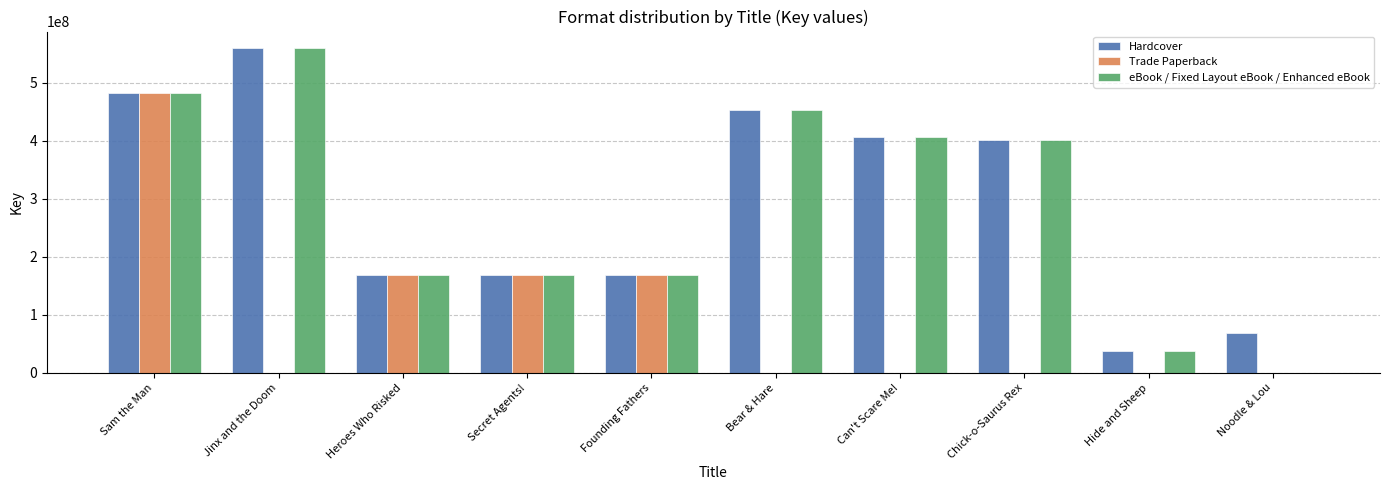

What is the sum of the eBook / Fixed Layout eBook / Enhanced eBook values at Can't Scare Me! and Chick-o-Saurus Rex?

808917360